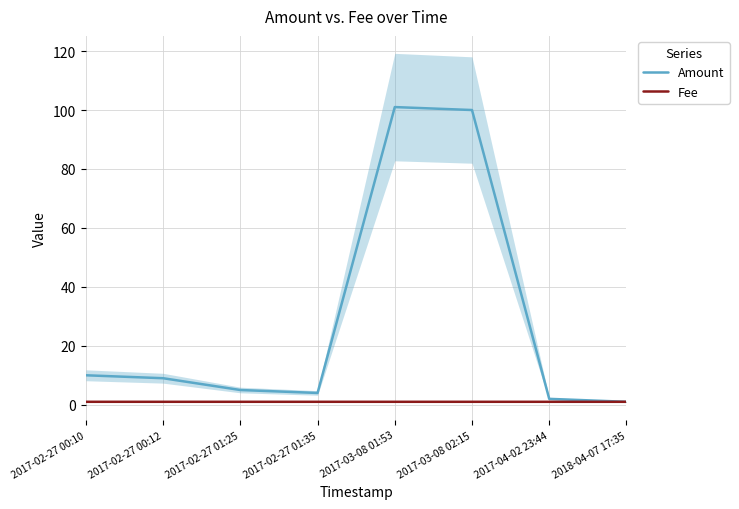

Which label corresponds to the smallest value in the chart?

2018-04-07 17:35